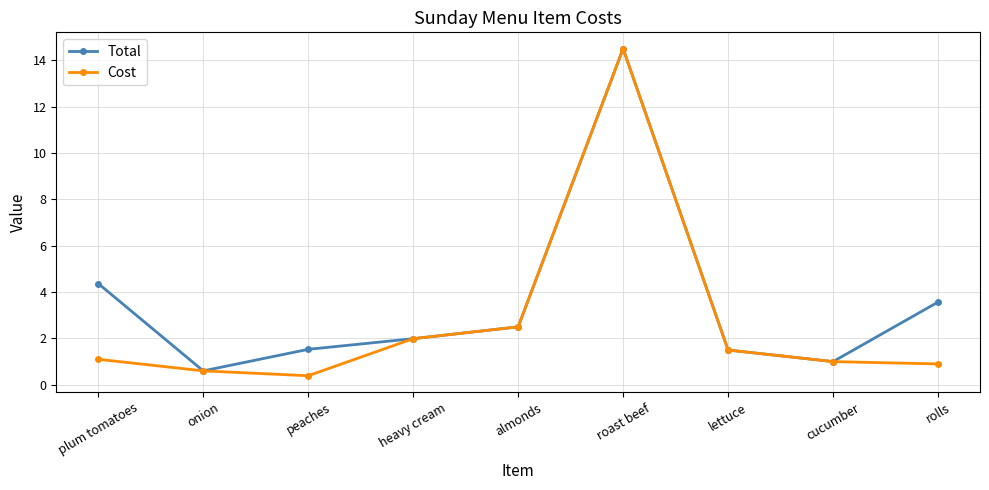

At plum tomatoes, list the series in order from largest to smallest.

Total, Cost